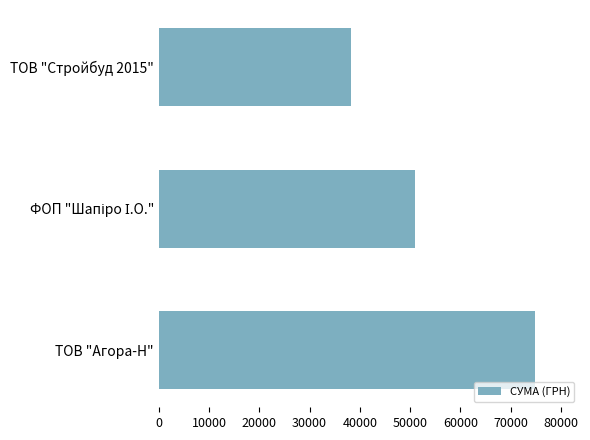

How many data points are less than 50990?

1